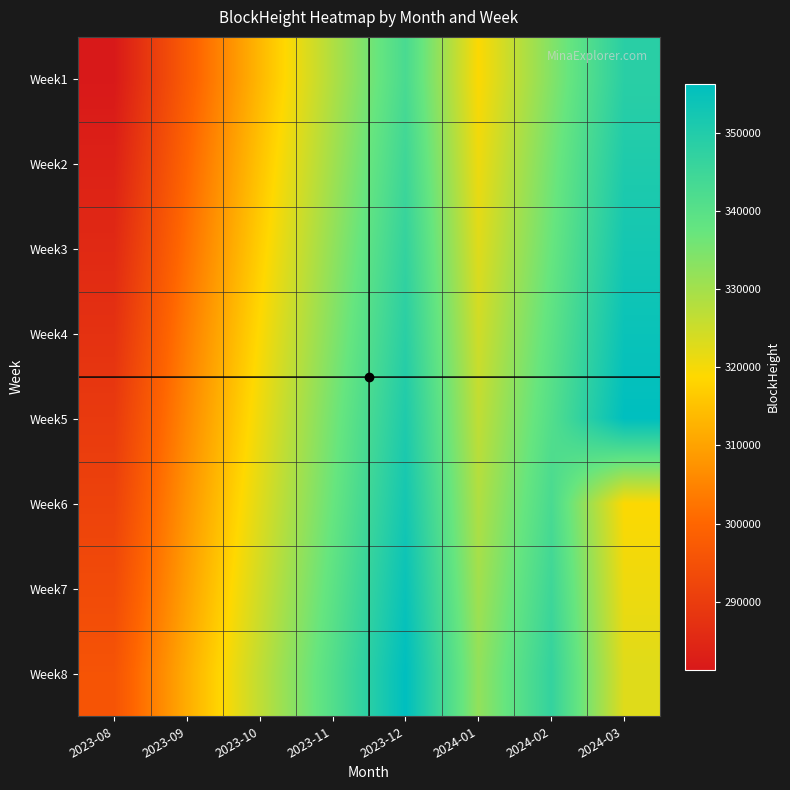

Which has a higher value, 2024-01 or 2023-11?

2023-11